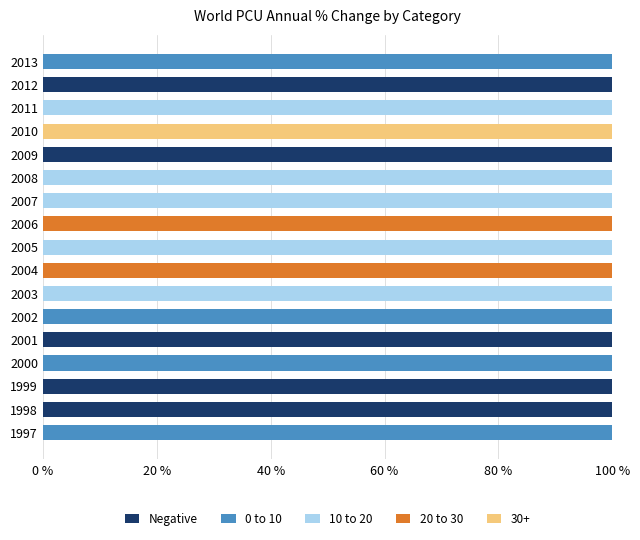

How many series are shown in this chart?

5